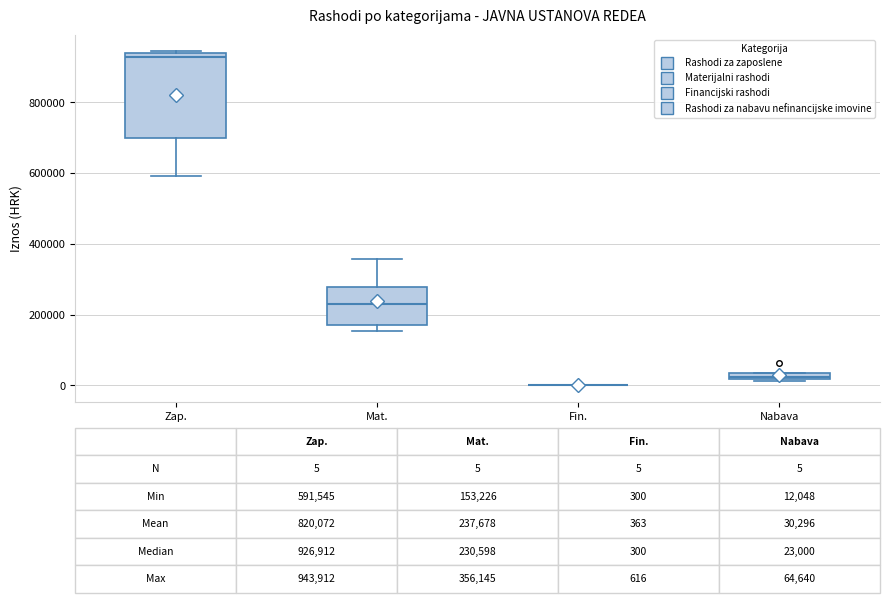

Comparing the boxes themselves (not the whiskers), which one is the tallest?

Zap.